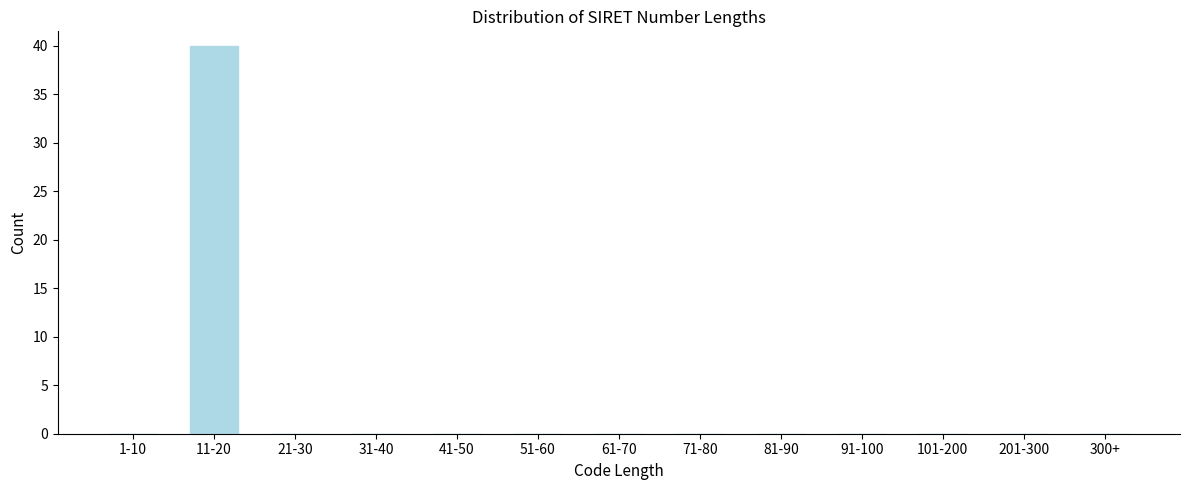

Reading left to right, what are all the values shown in this chart?

1-10=0	11-20=40	21-30=0	31-40=0	41-50=0	51-60=0	61-70=0	71-80=0	81-90=0	91-100=0	101-200=0	201-300=0	300+=0